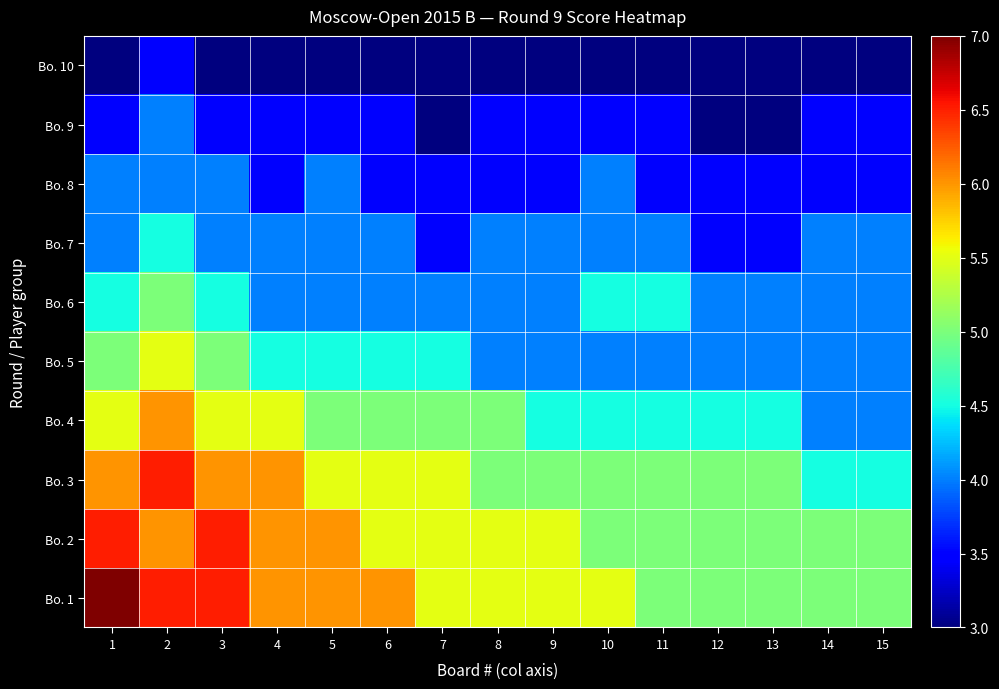

What is the maximum value shown in the chart?

7.0